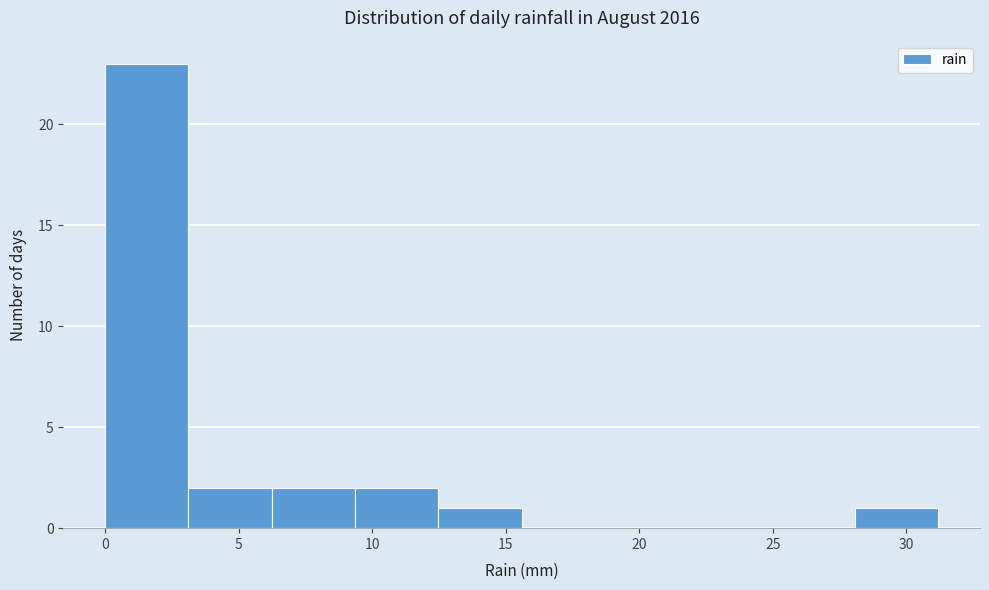

Which range on the x-axis has the tallest bar?

0.0 to 3.0